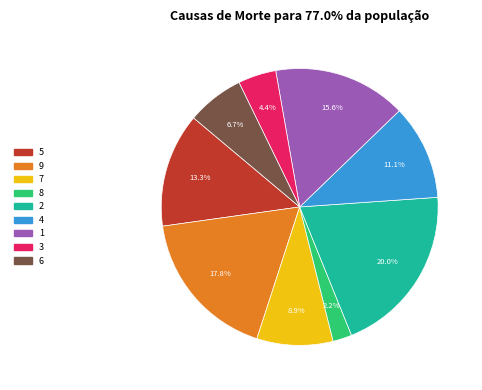

Is there any slice that represents more than half of the pie?

No